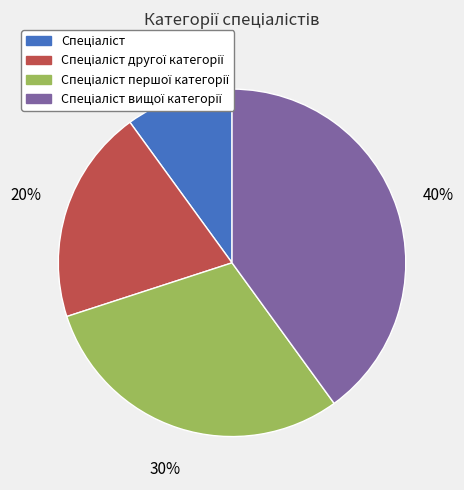

To the nearest percent, what is the difference between the largest and smallest slice percentages?

30%